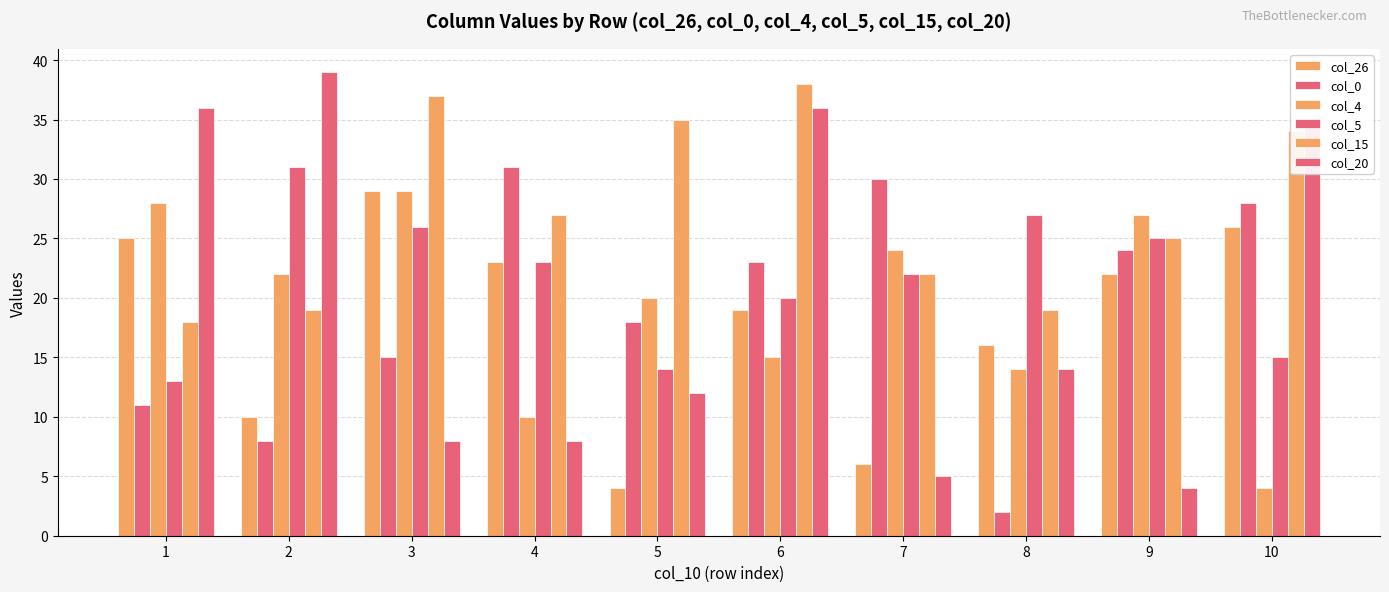

Reading left to right, extract all data points from this chart.

col_26: 1=25	2=10	3=29	4=23	5=4	6=19	7=6	8=16	9=22	10=26
col_0: 1=11	2=8	3=15	4=31	5=18	6=23	7=30	8=2	9=24	10=28
col_4: 1=28	2=22	3=29	4=10	5=20	6=15	7=24	8=14	9=27	10=4
col_5: 1=13	2=31	3=26	4=23	5=14	6=20	7=22	8=27	9=25	10=15
col_15: 1=18	2=19	3=37	4=27	5=35	6=38	7=22	8=19	9=25	10=34
col_20: 1=36	2=39	3=8	4=8	5=12	6=36	7=5	8=14	9=4	10=35